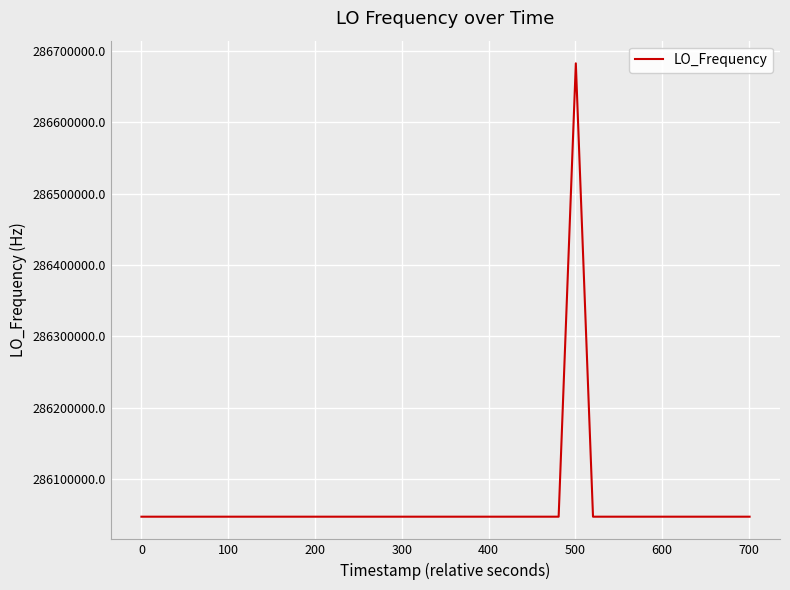

What is the difference between the maximum and minimum values?

635711.4